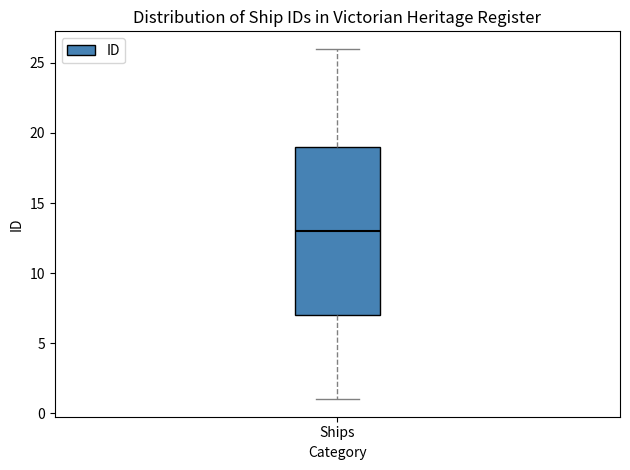

Transcribe this box plot: give where the median line is, the range the box spans, and where the two whiskers end, as read against the y-axis. The values are not printed on the chart, so give them approximately, as read against the axis.

median 13, box 7 to 19, whiskers 1 to 26